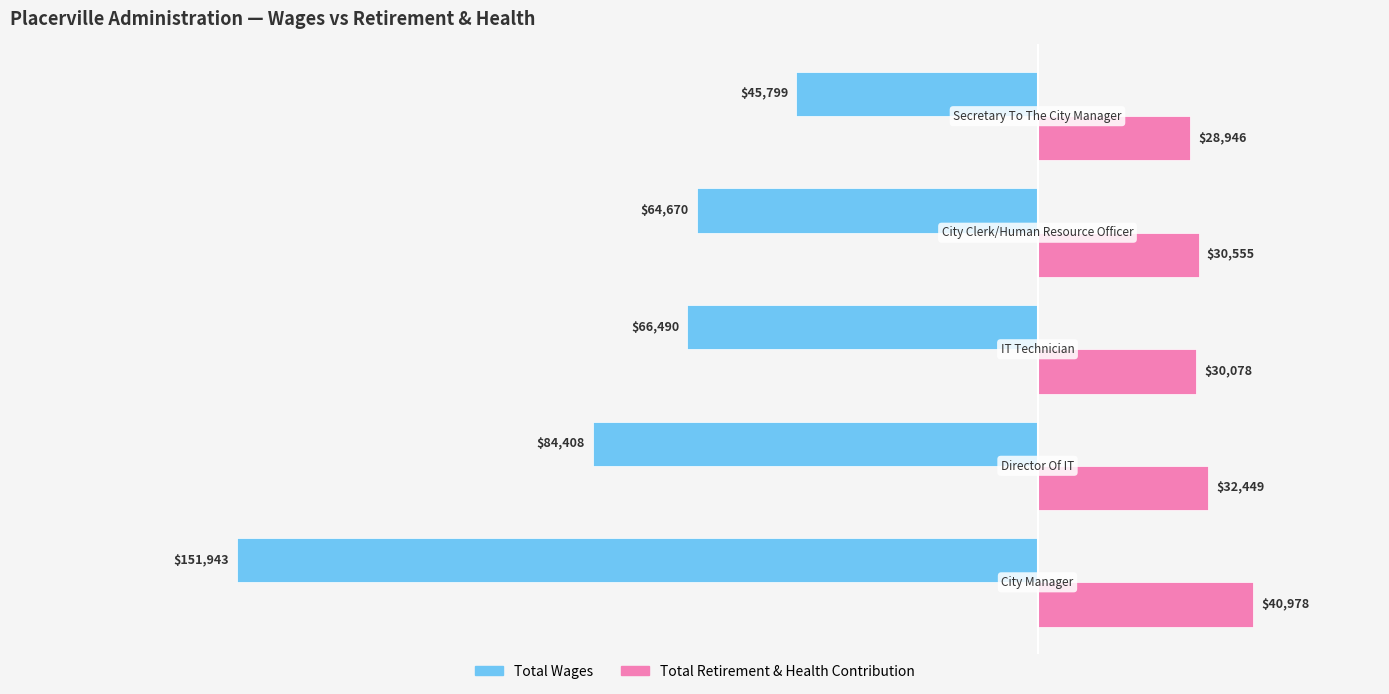

What is the maximum value shown in the chart?

40978